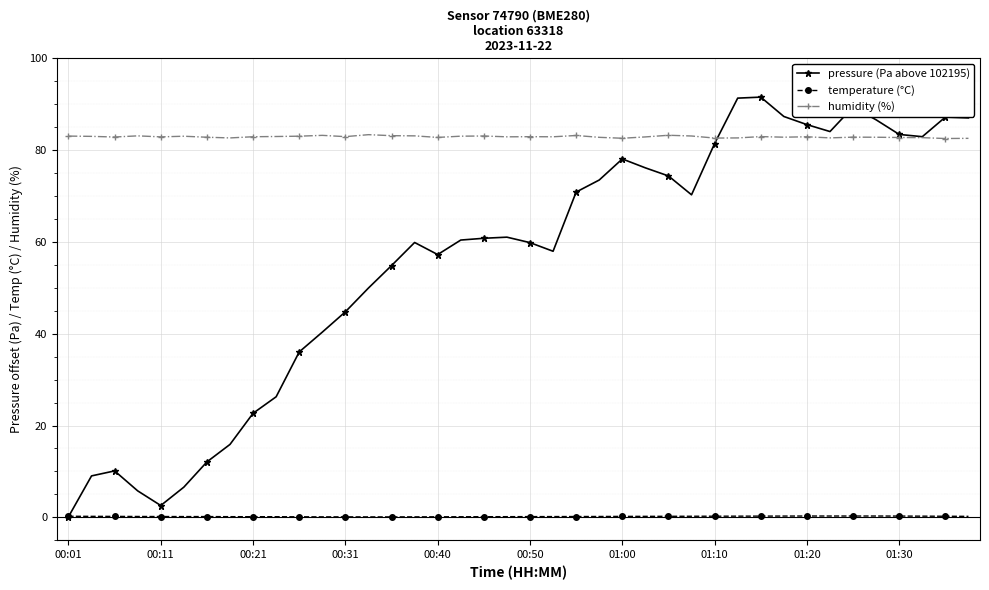

What is the lowest value of the humidity (%) series?

82.5